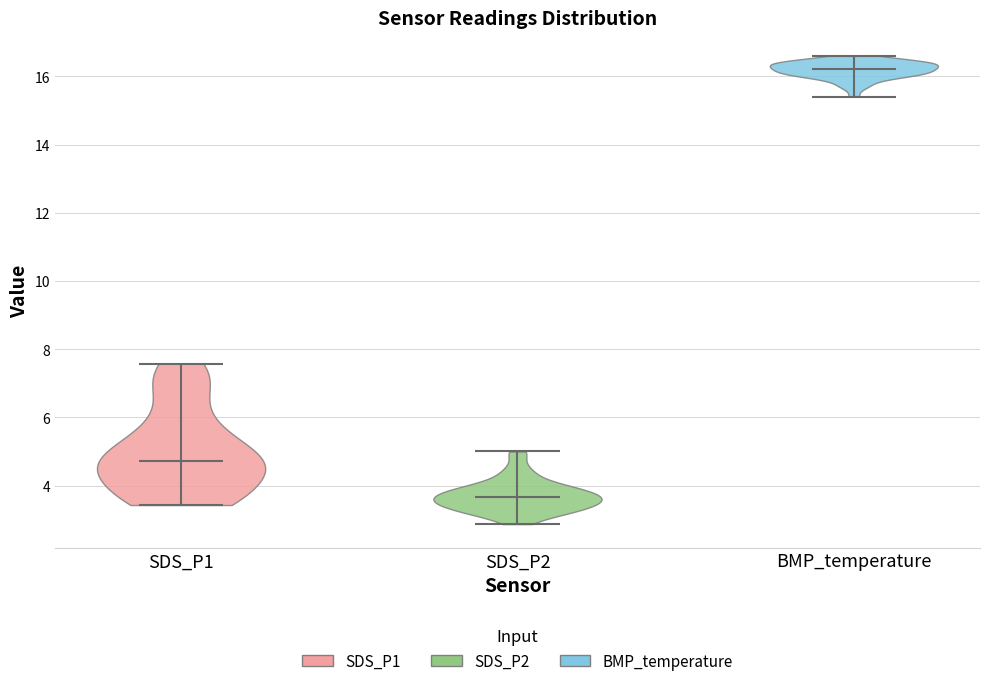

Reading left to right, read every violin against the y-axis: where its median line is, and the lowest and highest points it reaches. The values are not printed on the chart, so give them approximately, as read against the axis.

SDS_P1: median line 4.8, lowest point 3.4, highest point 7.6
SDS_P2: median line 3.6, lowest point 2.8, highest point 5.0
BMP_temperature: median line 16.2, lowest point 15.4, highest point 16.6